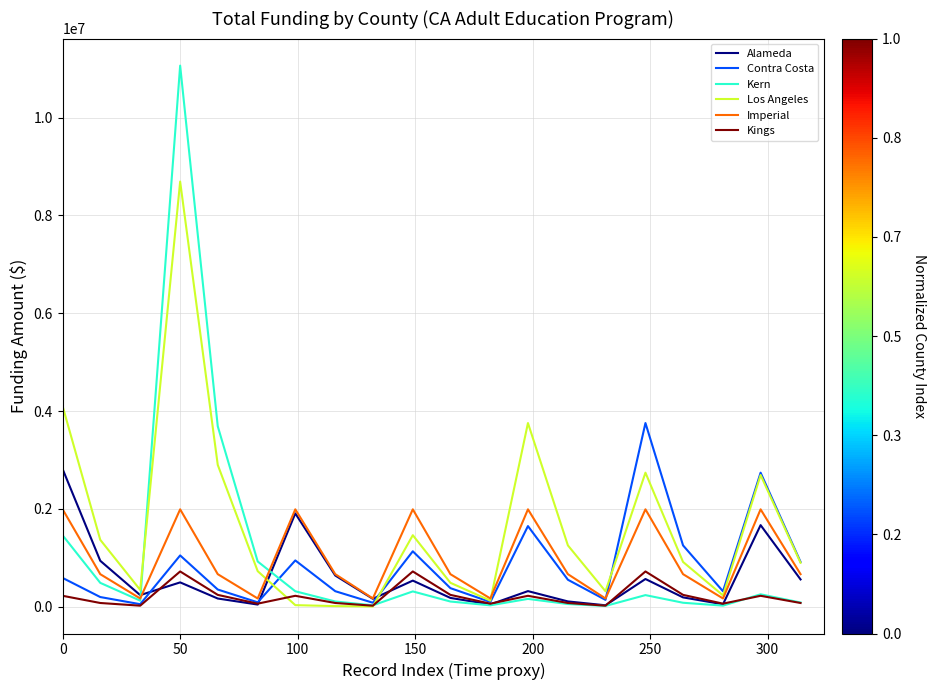

Which series has the largest total across all categories?

Los Angeles